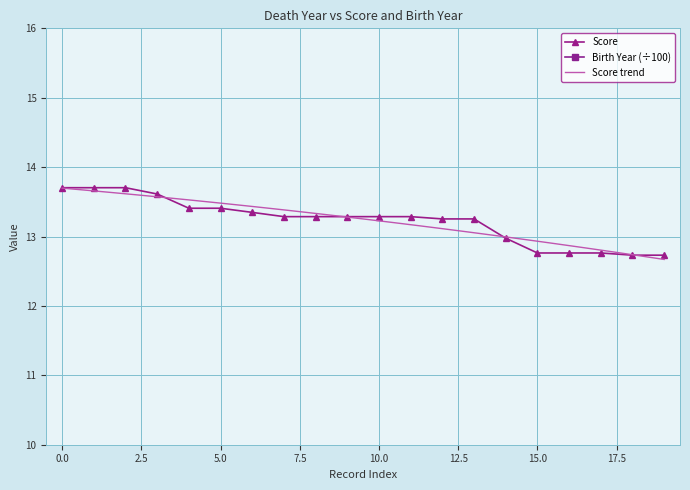

Rank the series by their maximum value, from highest to lowest.

Birth Year, Score